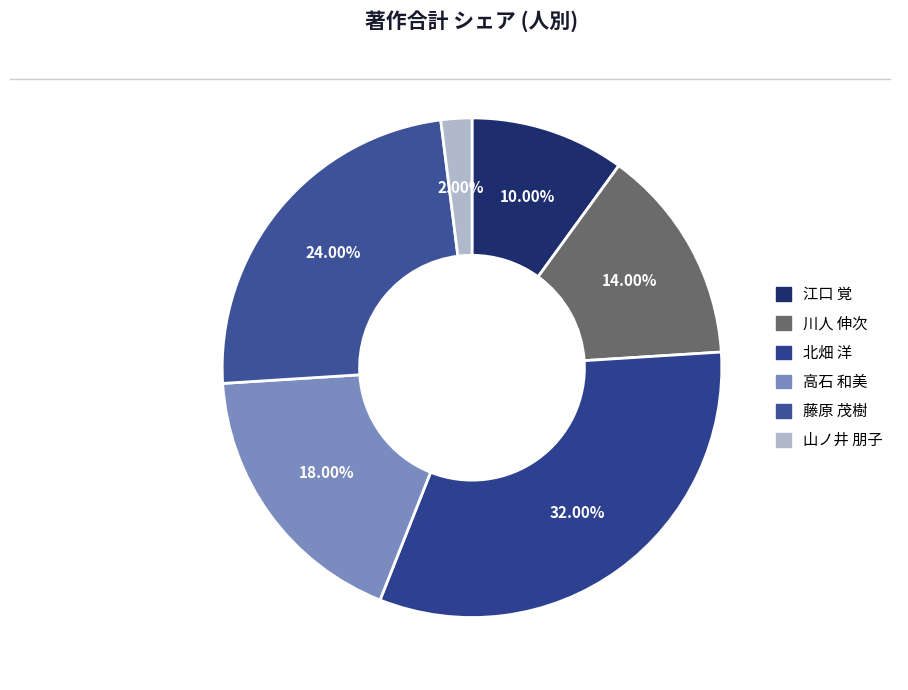

Is the sum of 高石 和美 and 江口 覚 greater than half?

No